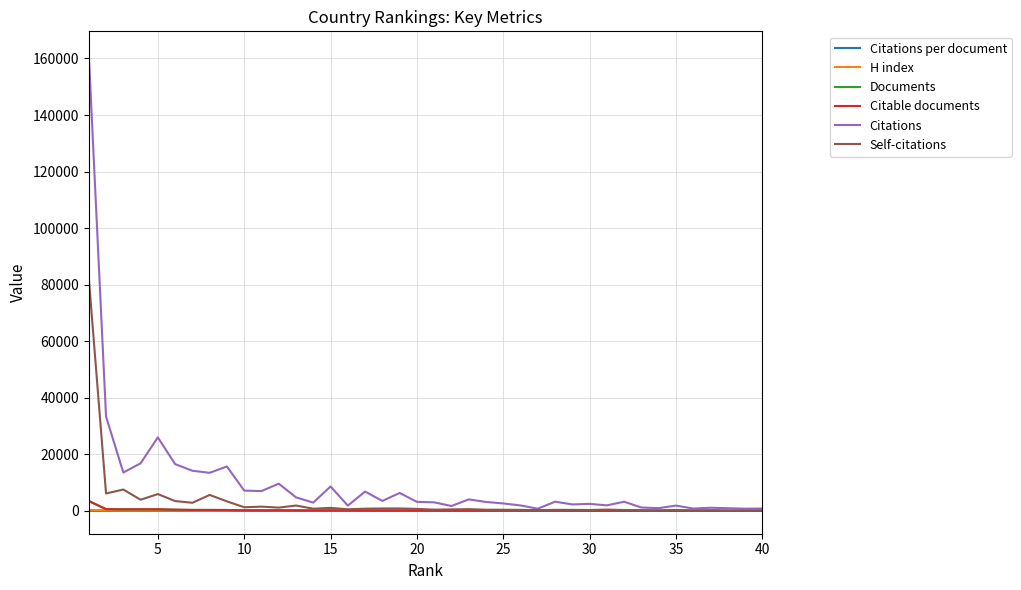

Which series has the largest total across all categories?

Citations